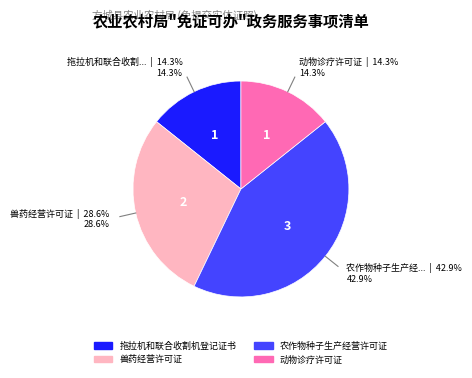

To the nearest percent, what is the difference between the 兽药经营许可证 and 拖拉机和联合收割机登记证书 slice percentages?

14%